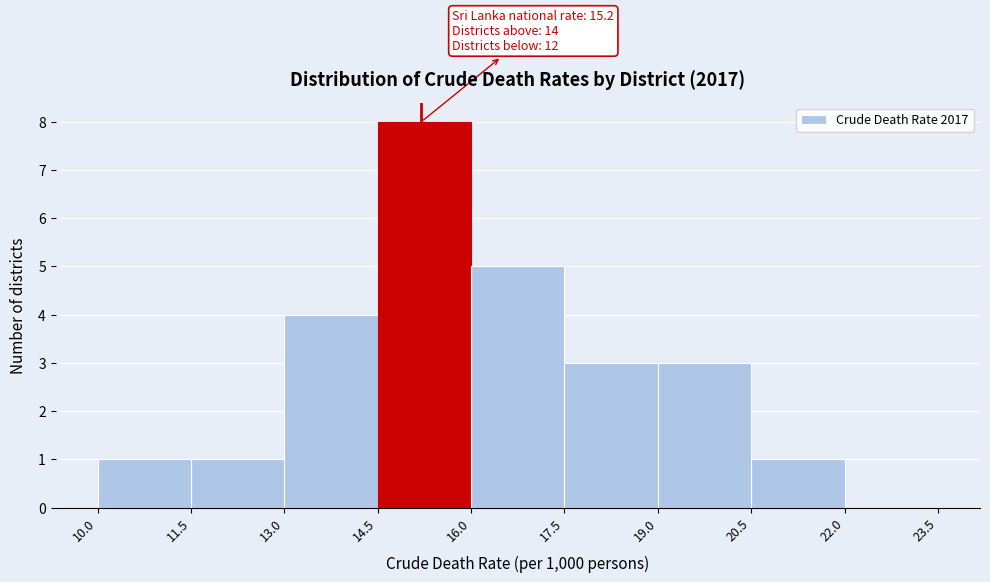

Which range on the x-axis has the tallest bar?

14.5 to 16.0